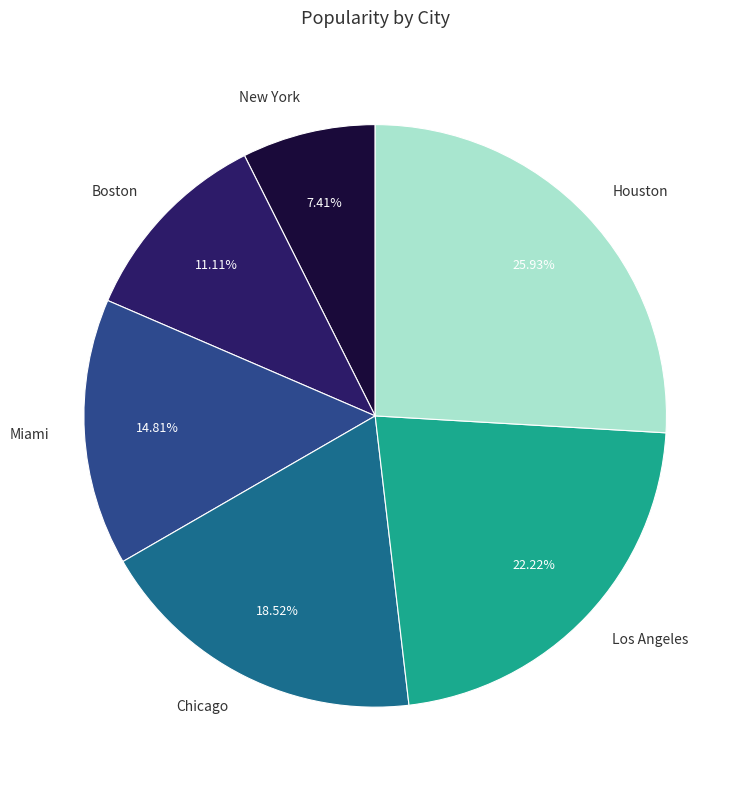

Is there a majority slice in this chart?

No